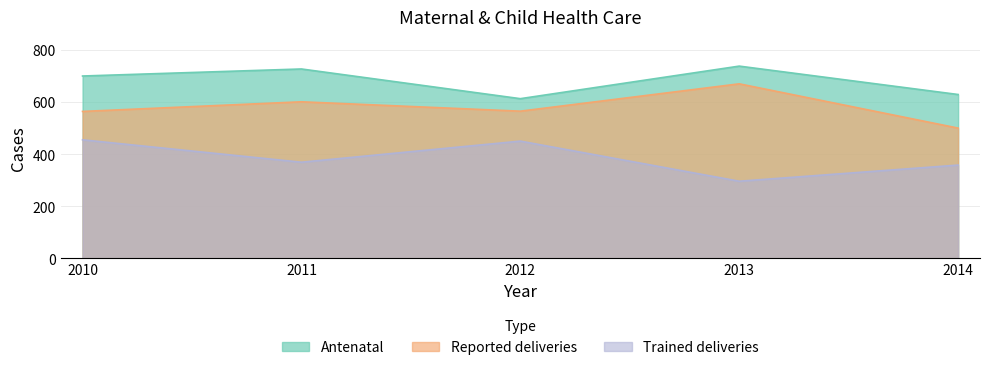

Reading right to left, transcribe all the data shown in this chart.

Antenatal: 2014=629	2013=738	2012=613	2011=727	2010=700
Reported deliveries: 2014=500	2013=670	2012=565	2011=601	2010=564
Trained deliveries: 2014=358	2013=296	2012=450	2011=369	2010=455